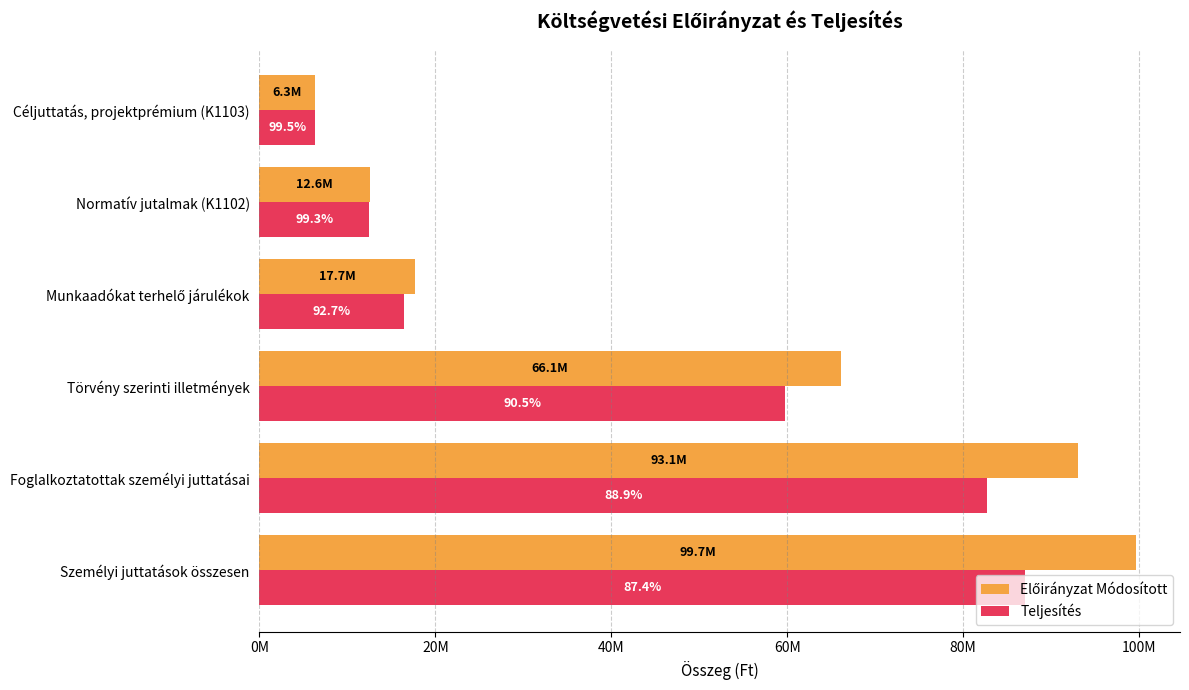

What is the highest value of the Teljesítés series?

87074218